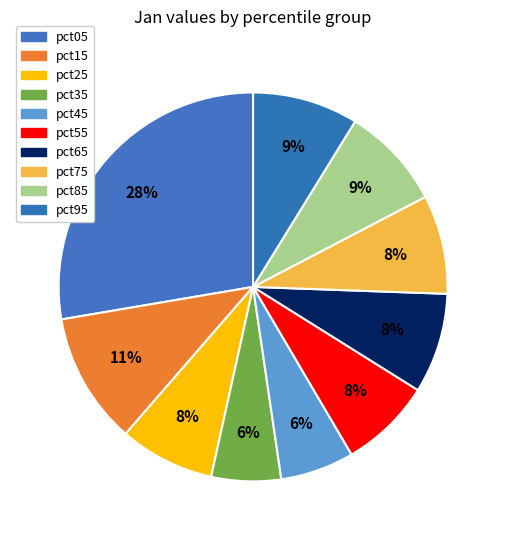

Is it true that pct15 is 1% of the pie?

False